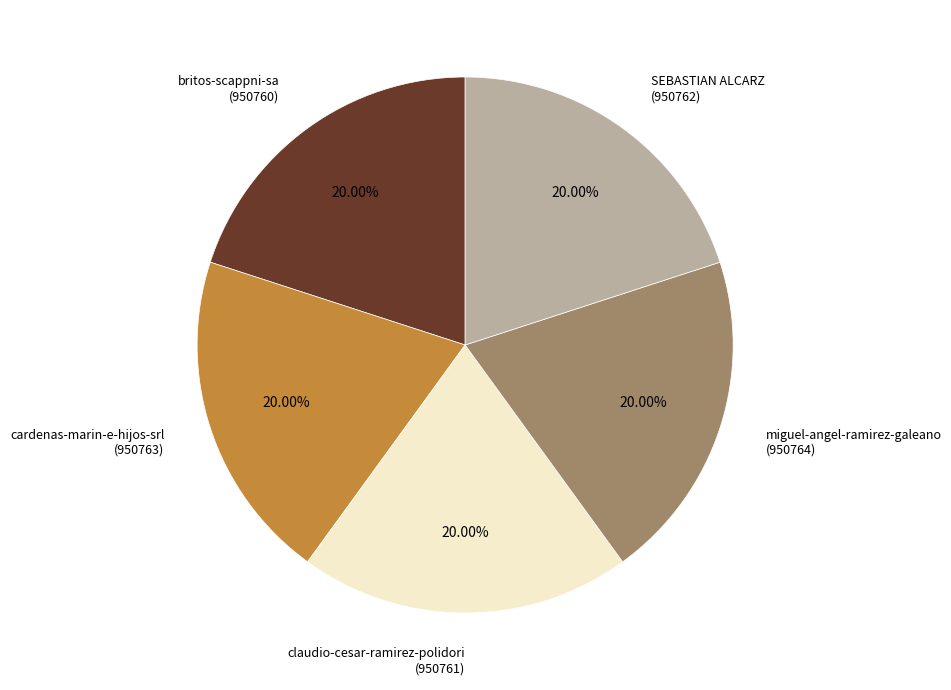

The cardenas-marin-e-hijos-srl slice represents 6% of the pie. True or false?

False